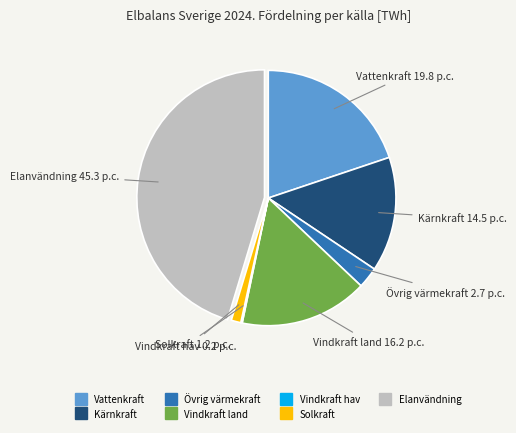

Between Vattenkraft and Övrig värmekraft, which is larger?

Vattenkraft